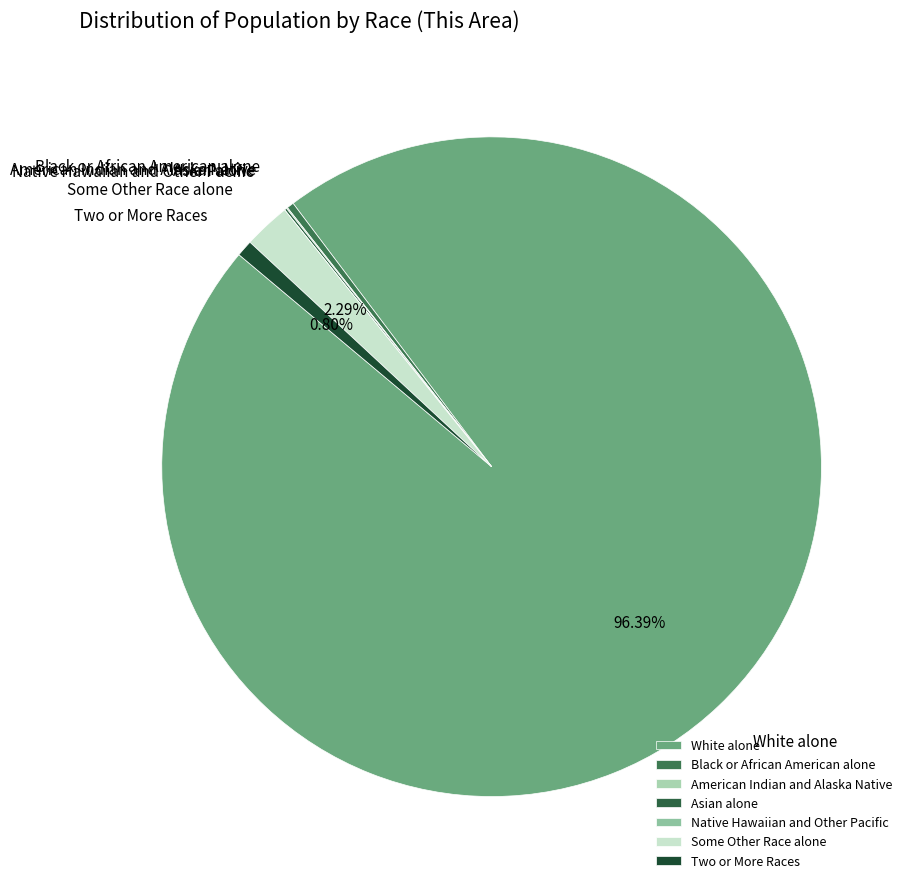

Which slice represents more than half of the pie?

White alone